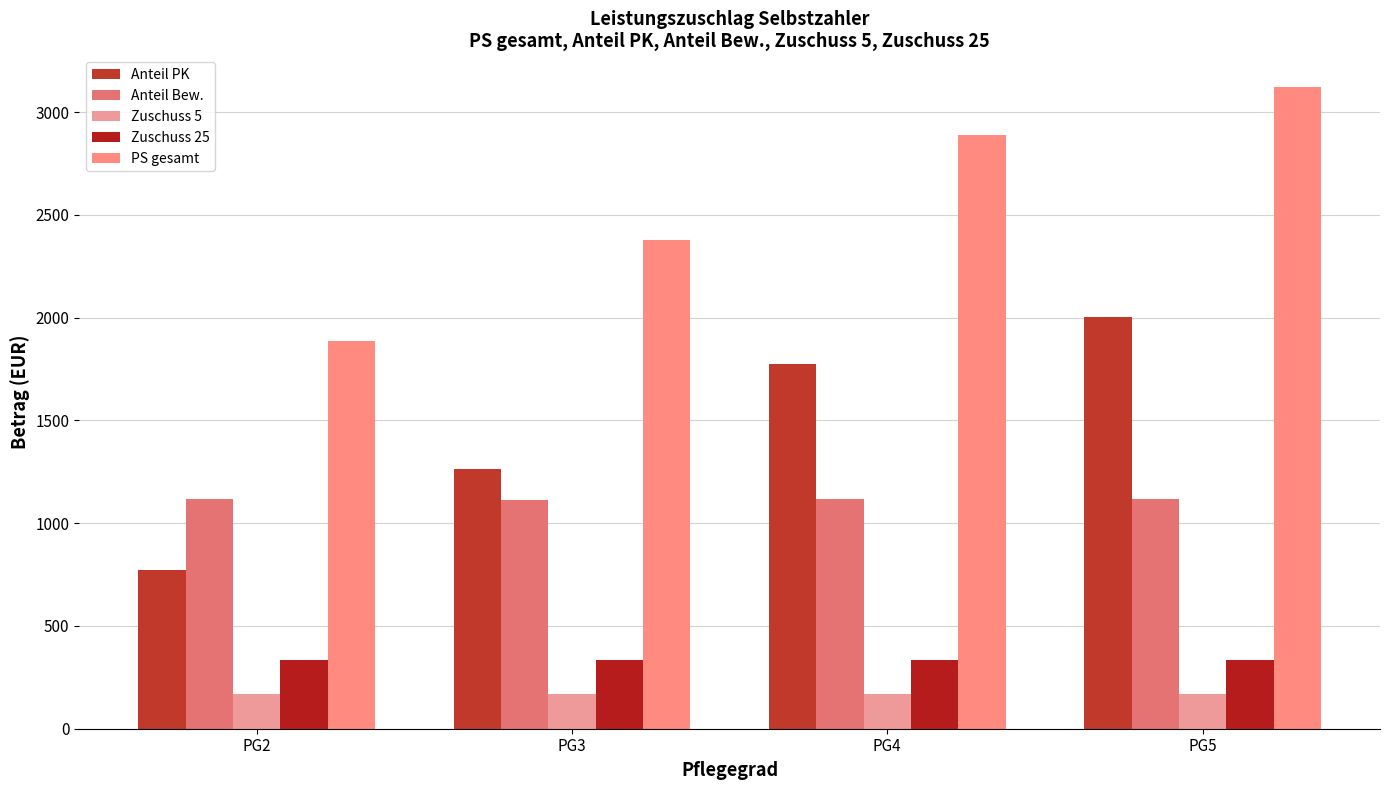

What are all the series names shown in the legend?

Anteil PK, Anteil Bew., Zuschuss 5, Zuschuss 25, PS gesamt